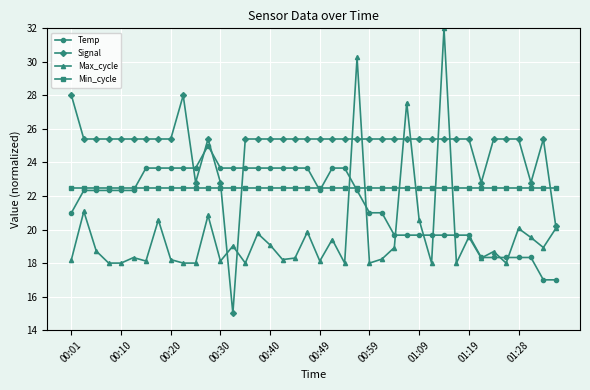

What is the minimum value for Temp?

17.0